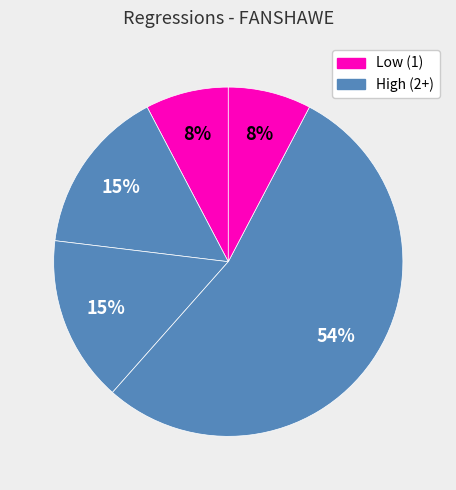

How many slices are in this pie chart?

5